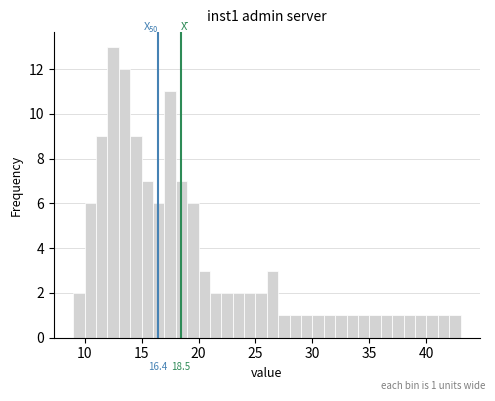

Around what value on the x-axis is the tallest bar? Give the approximate position of its centre, as read against the axis.

12.5